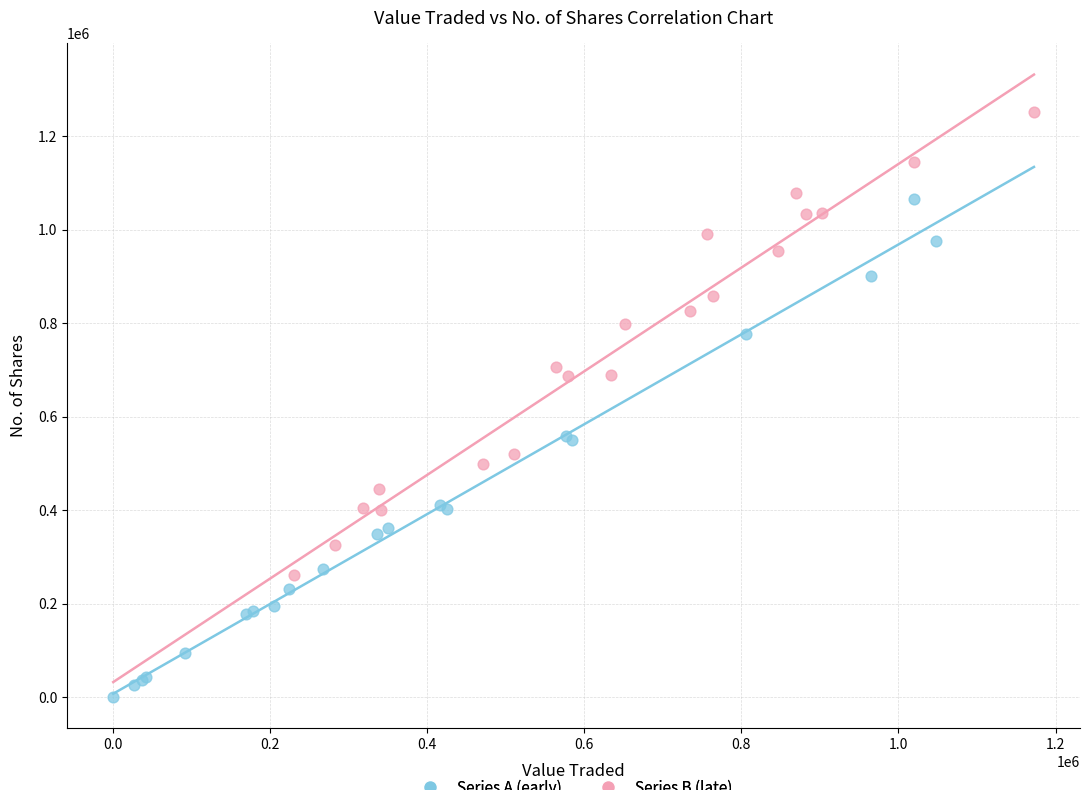

Which series contains the lowest Y value?

Series A (early)